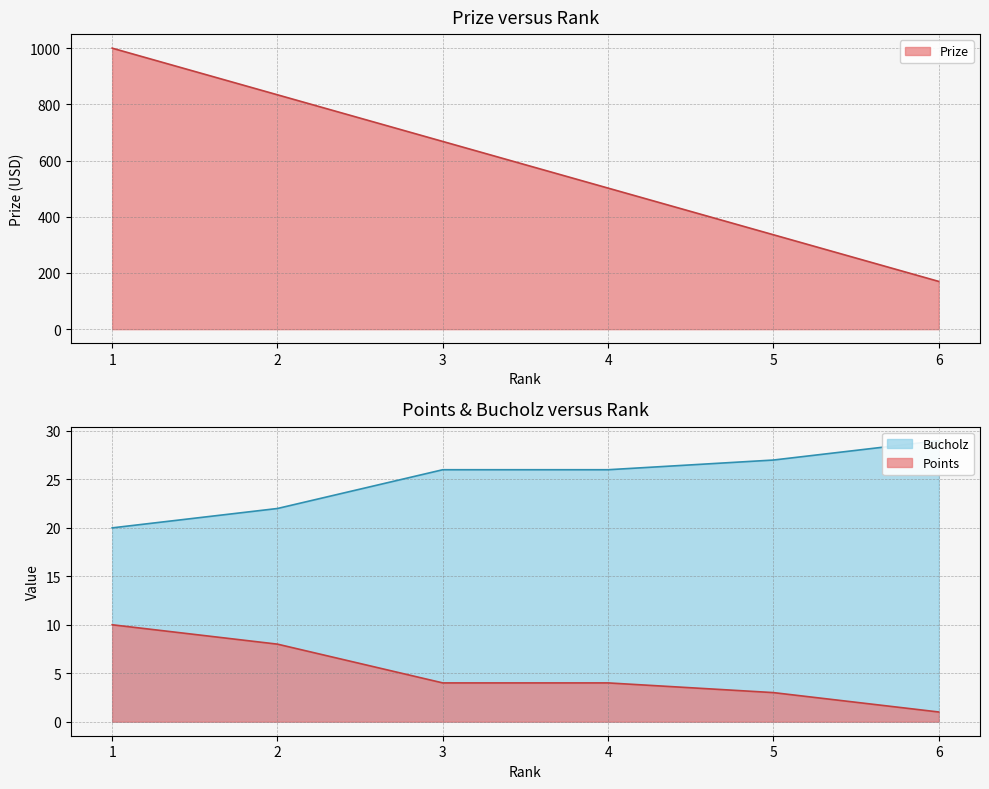

What are all the series names shown in the legend?

Prize, Points, Bucholz